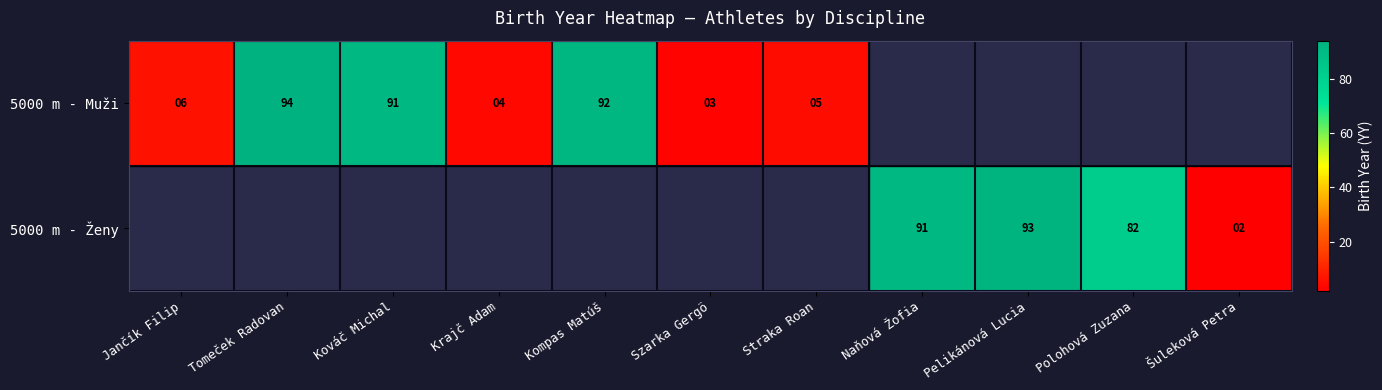

Is it true that 5000 m - Muži equals 6 at Jančík Filip?

True